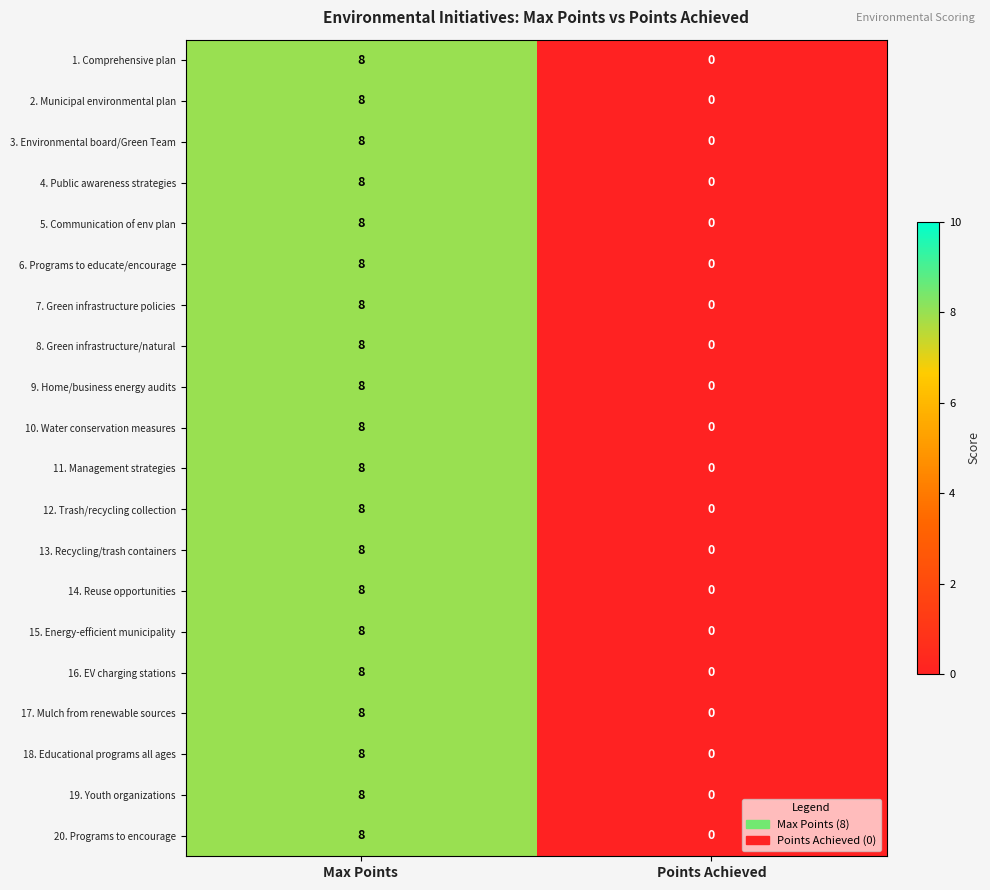

Rank the categories by 9. Home/business energy audits value from lowest to highest.

Points Achieved, Max Points